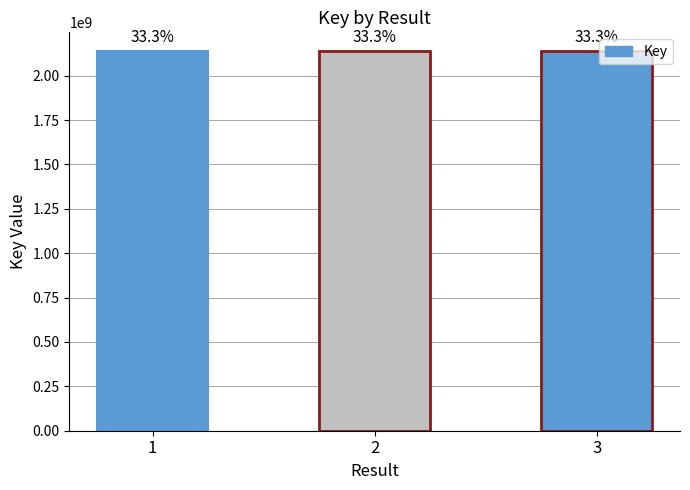

The chart shows a value of 2137659801 at 2. True or false?

True